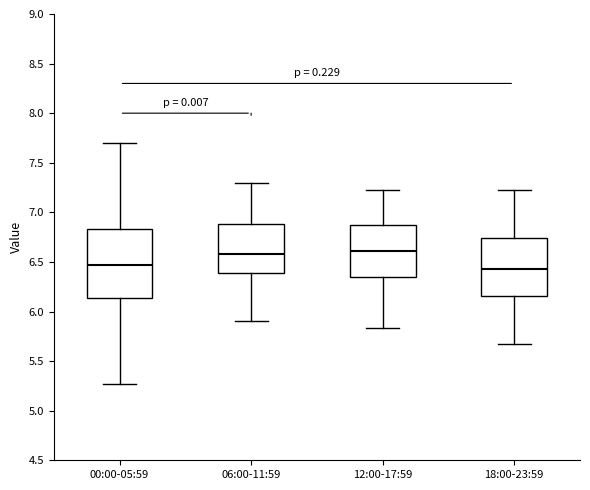

Which box is the tallest, from its lower edge to its upper edge?

00:00-05:59